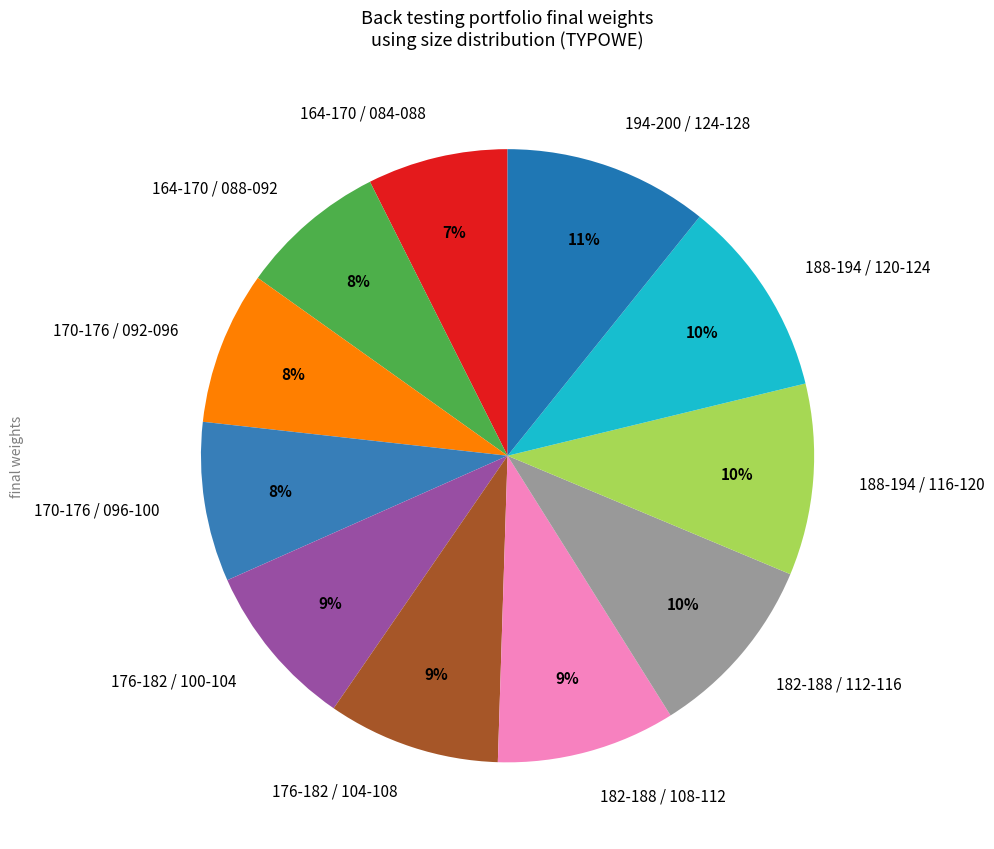

Between 170-176 / 092-096 and 188-194 / 116-120, which is larger?

188-194 / 116-120